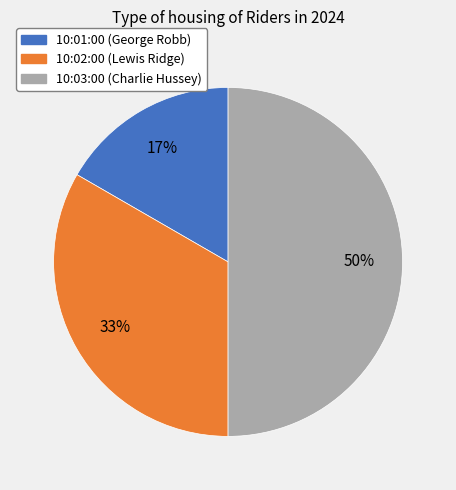

To the nearest percent, what is the average slice percentage?

33%